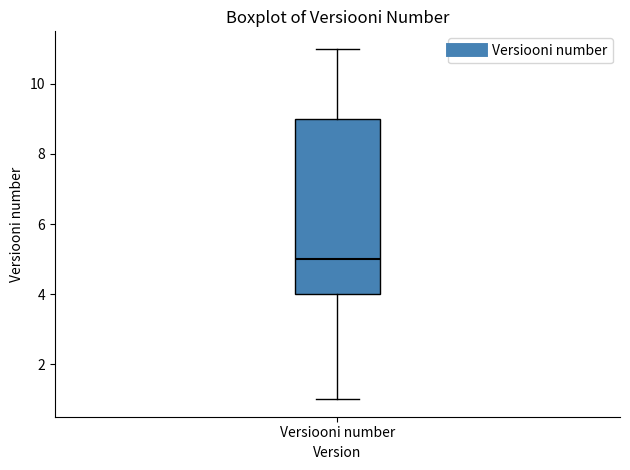

Read this box plot against the y-axis: the position of the median line, the range covered by the box, and the ends of both whiskers. The values are not printed on the chart, so give them approximately, as read against the axis.

median 5, box 4 to 9, whiskers 1 to 11